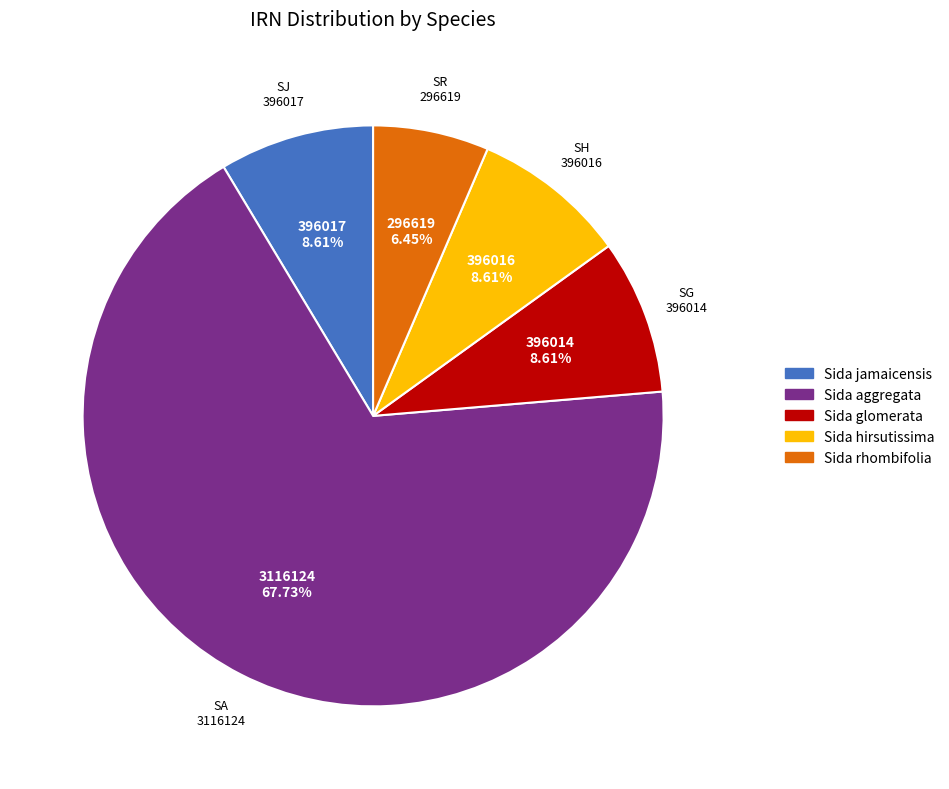

Is it true that Sida rhombifolia is 17% of the pie?

False